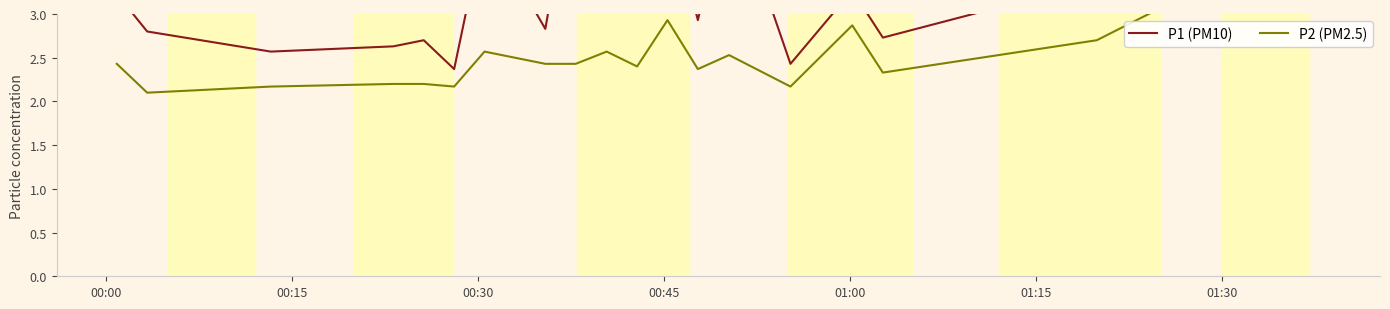

True or false: P1 (PM10) has more than 1 interior local peaks.

True